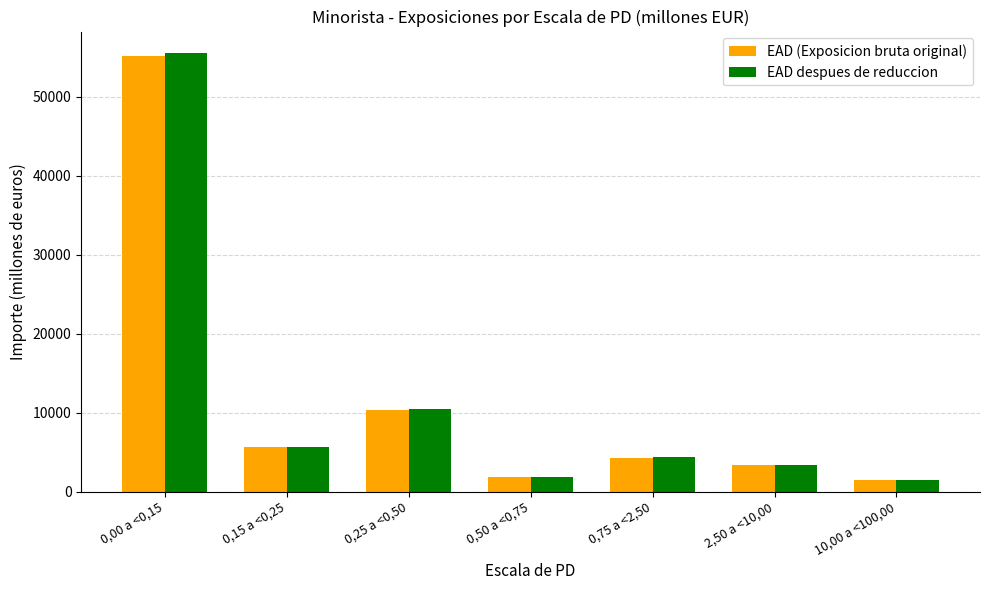

How many values in the EAD despues de reduccion series exceed 4341?

4